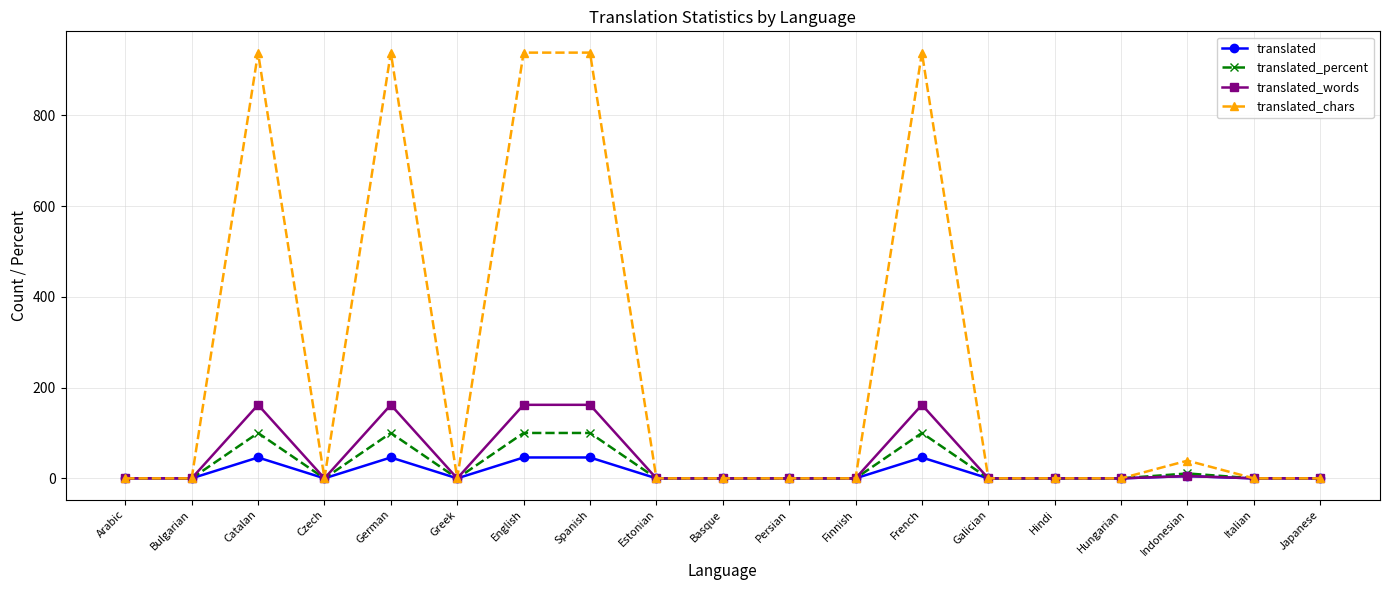

At which category does translated_percent reach its first local peak?

Catalan